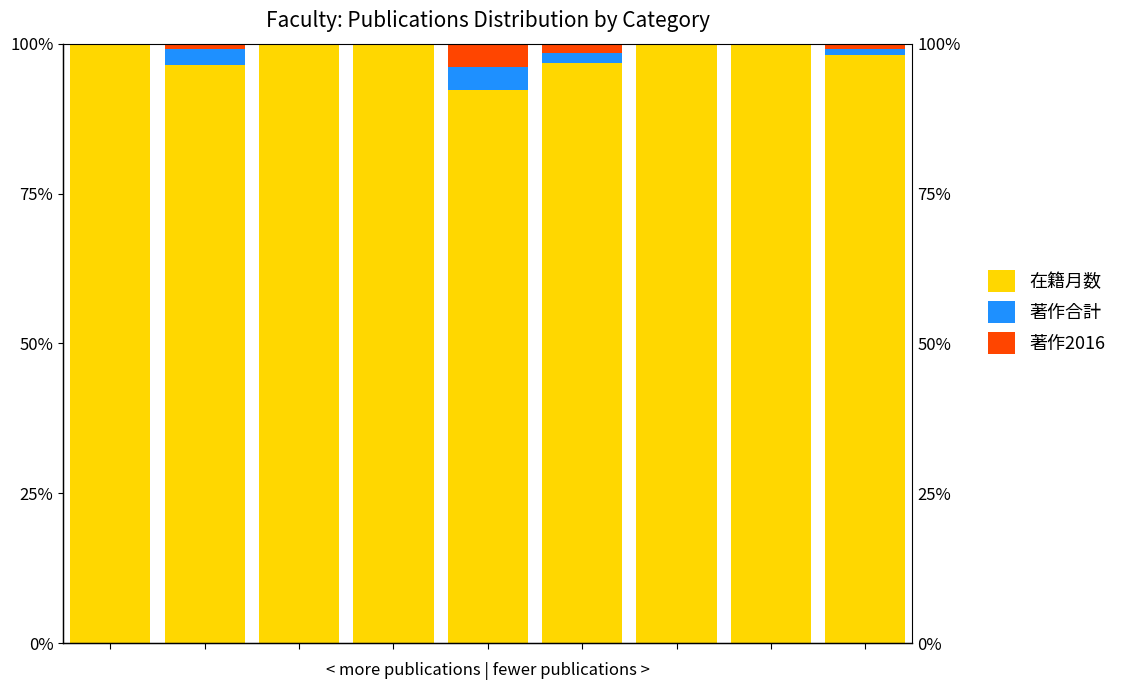

True or false: 在籍月数 has a value of 98.2 at 8.

True